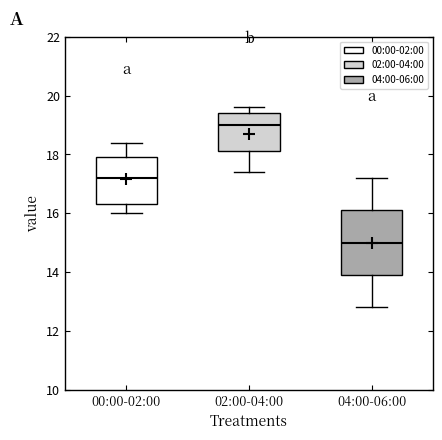

Reading left to right, read every box against the y-axis: the position of its median line, the range the box covers, and the ends of its whiskers. The values are not printed on the chart, so give them approximately, as read against the axis.

00:00-02:00: median 17.2, box 16.4 to 18.0, whiskers 16.0 to 18.4
02:00-04:00: median 19.0, box 18.2 to 19.4, whiskers 17.4 to 19.6
04:00-06:00: median 15.0, box 14.0 to 16.2, whiskers 12.8 to 17.2